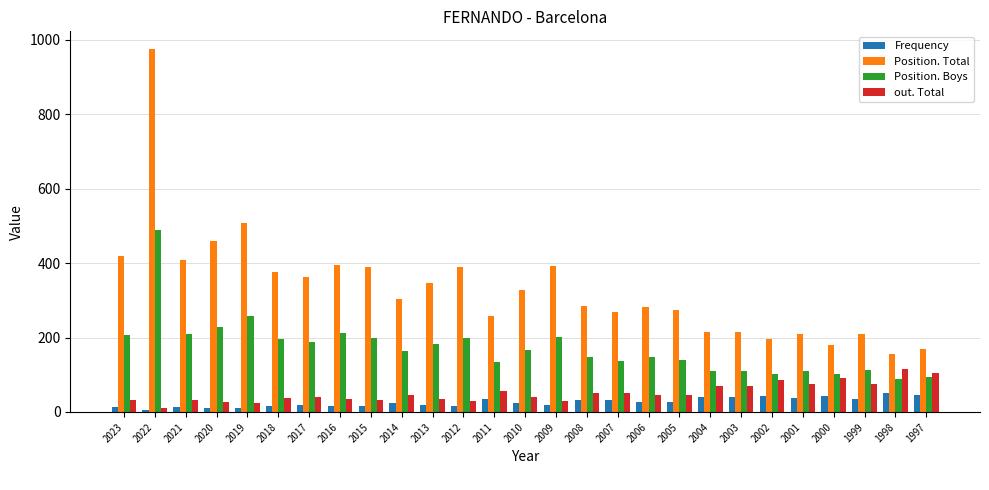

At which label is Position. Boys closest to 288?

2019